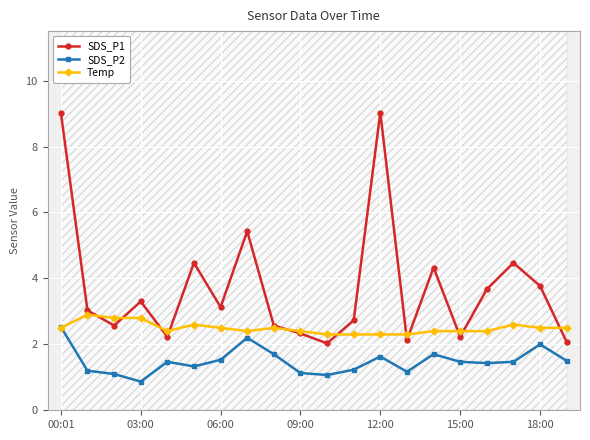

List the series in order of their overall mean, lowest first.

SDS_P2, Temp, SDS_P1